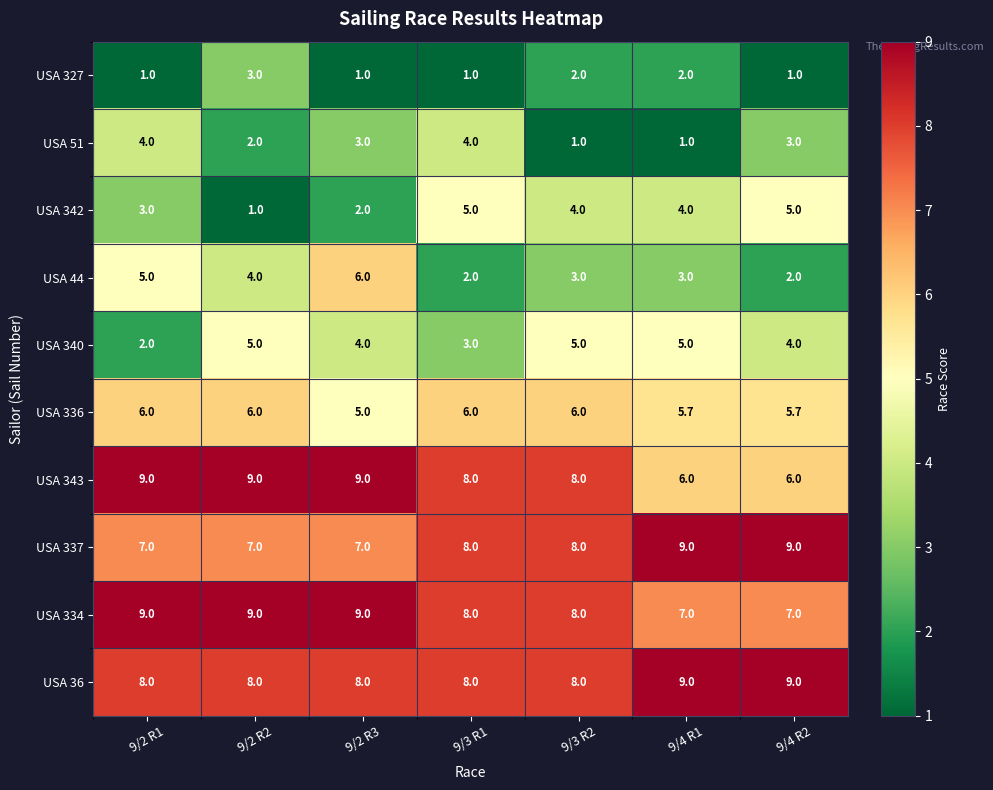

True or false: USA 51 has a value of 1.0 at 9/4 R1.

True